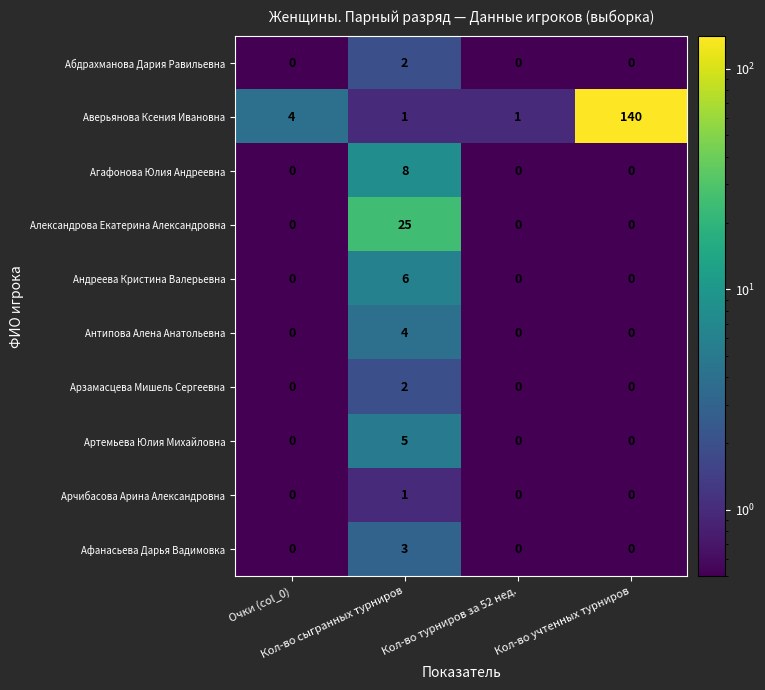

At which category is the sum across all series the highest?

Кол-во учтенных турниров